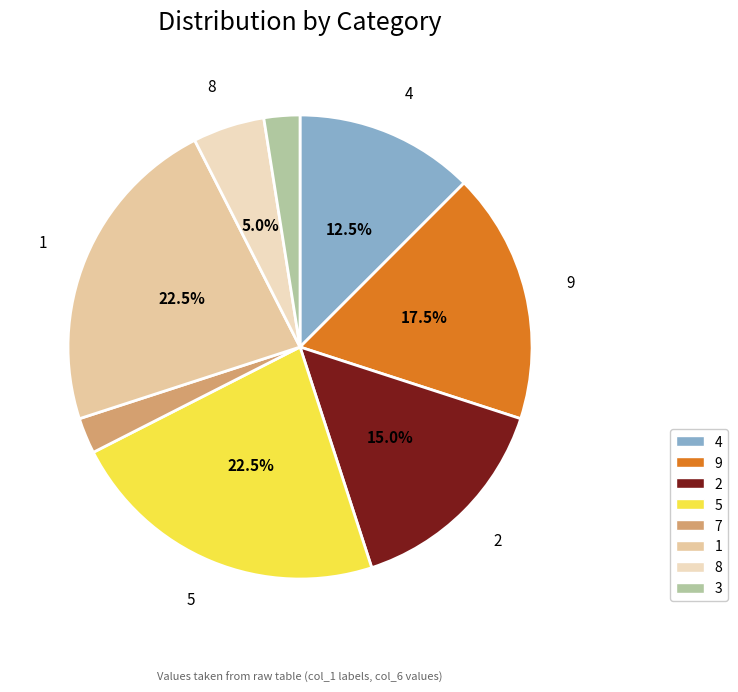

Is there a majority slice in this chart?

No